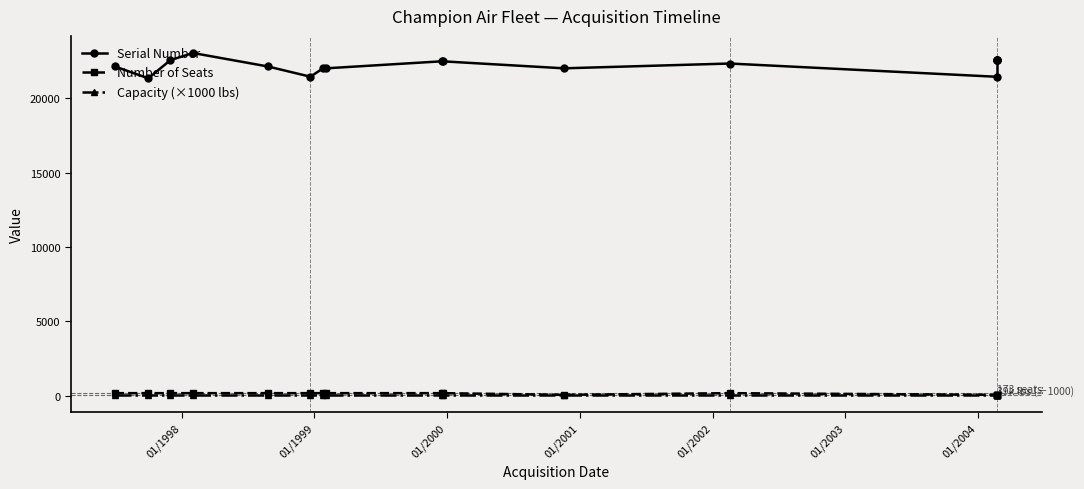

How many distinct data groups are displayed?

3